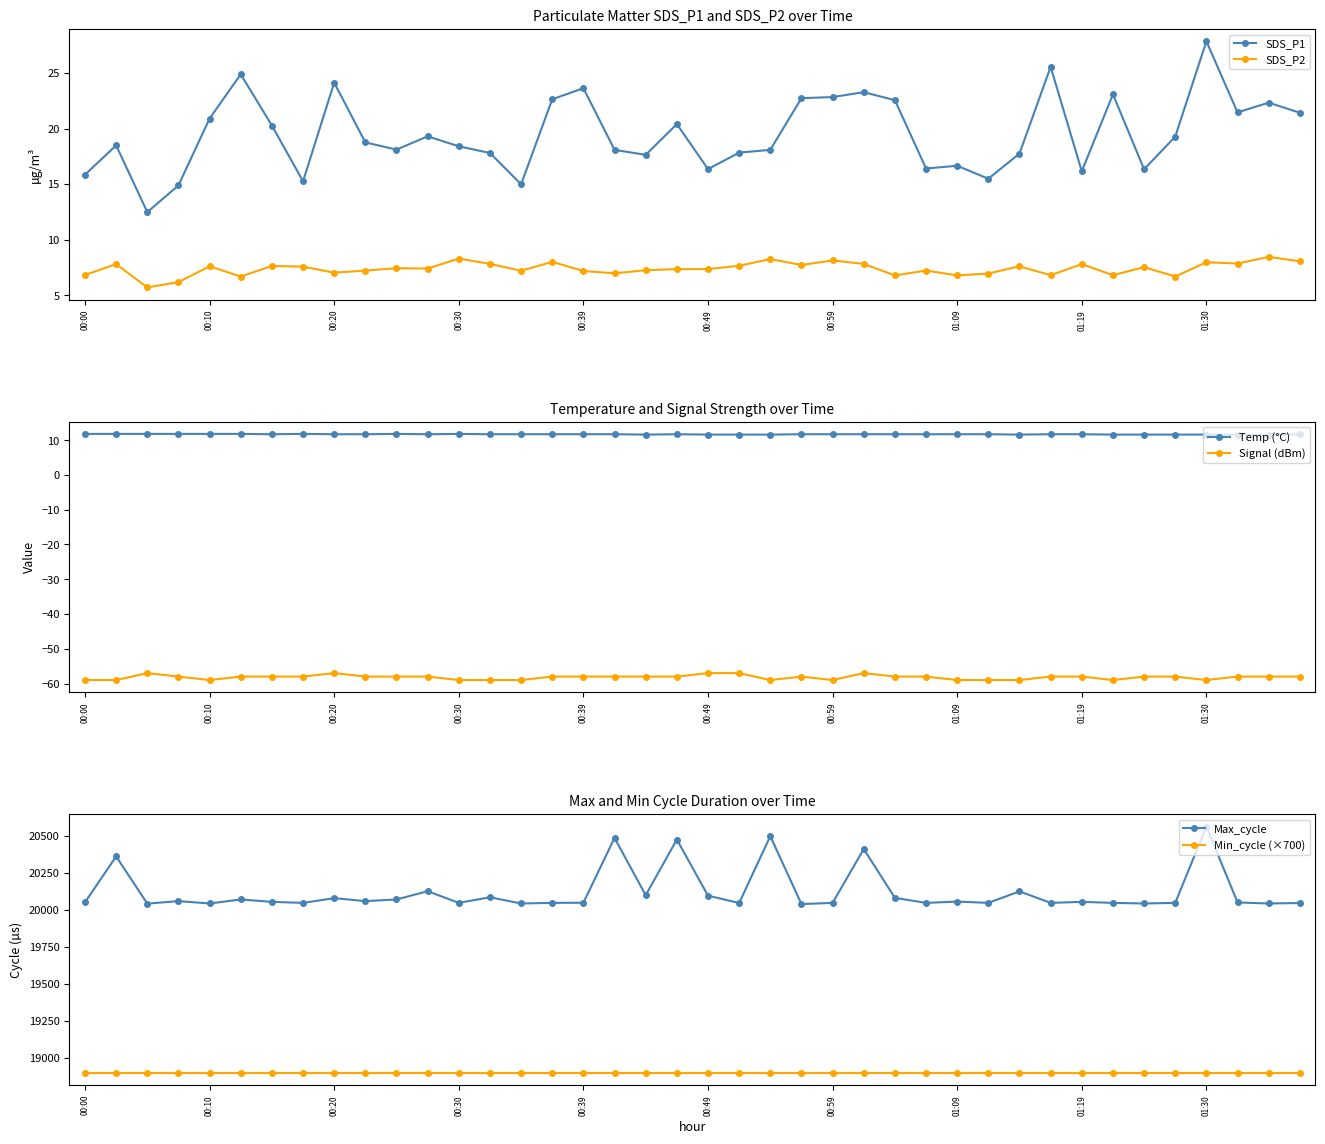

What are all the series names shown in the legend?

SDS_P1, SDS_P2, Temp (°C), Signal (dBm), Max_cycle, Min_cycle (×700)